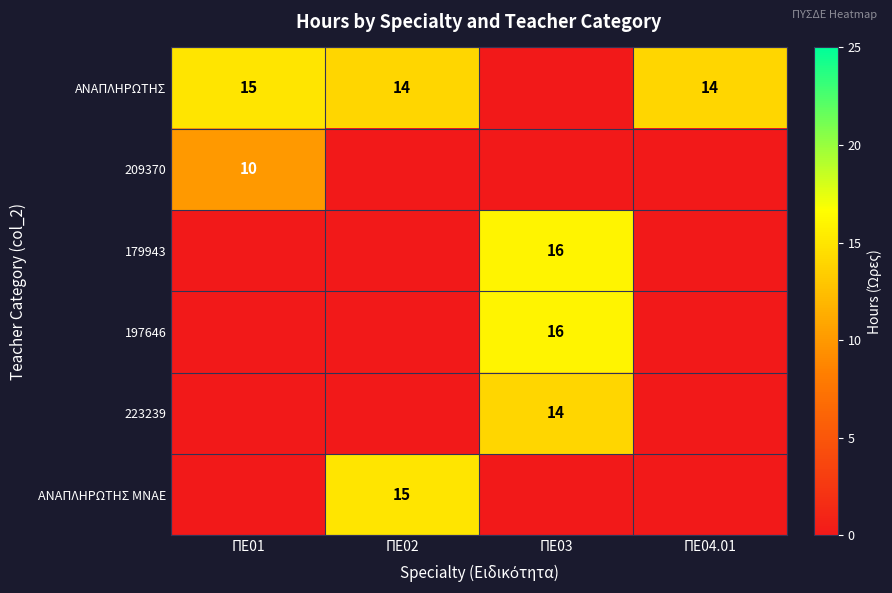

Is it true that 197646 equals 0 at ΠΕ02?

True